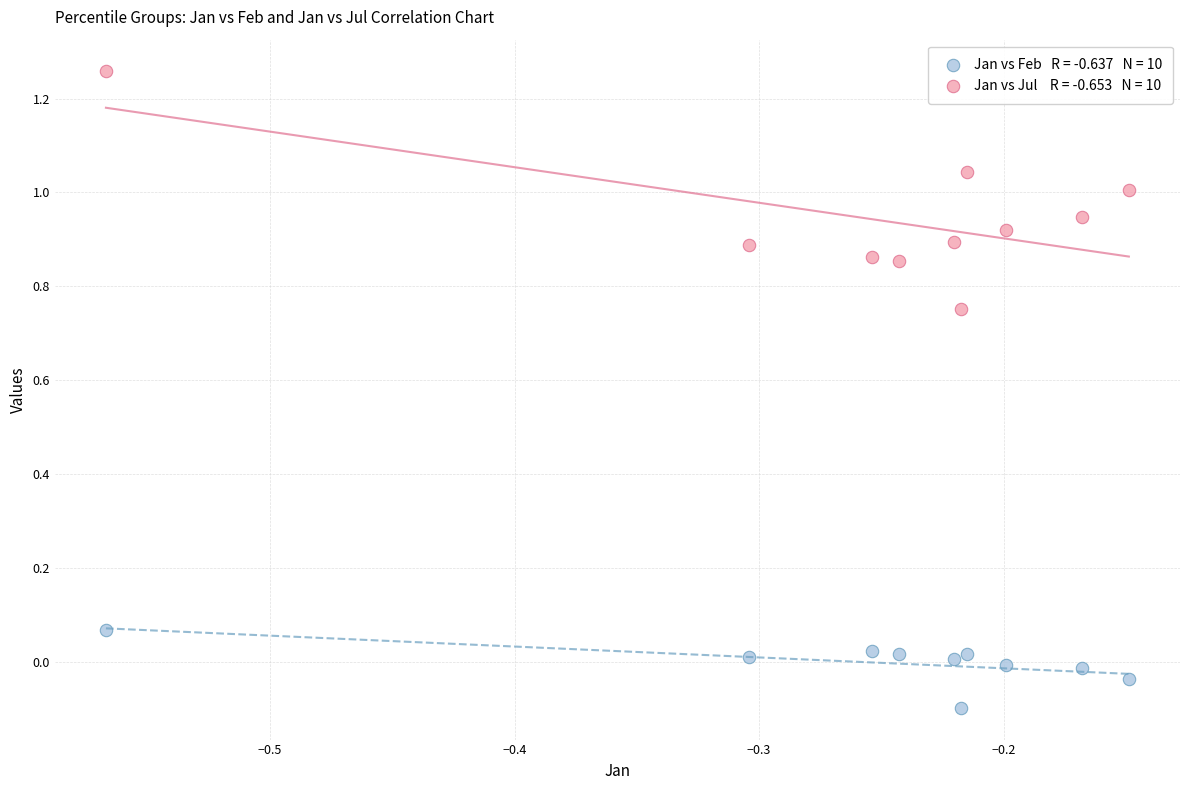

Across all data points, what is the range of Y values (max minus min)?

1.4